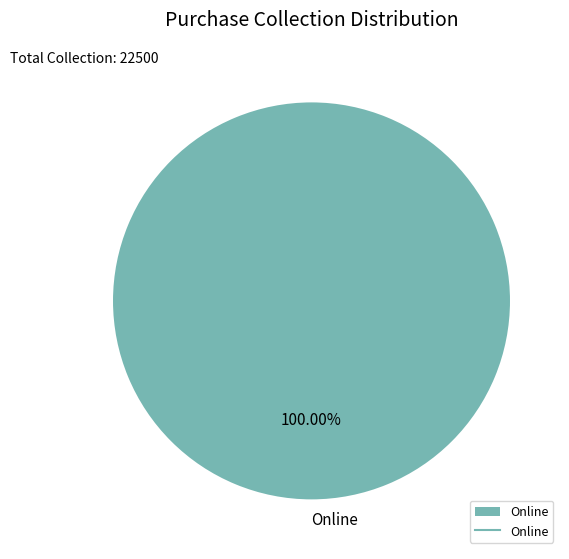

Rank the categories by value from lowest to highest.

Online